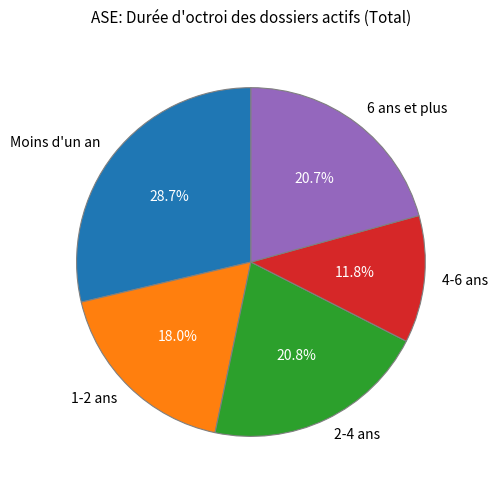

Between 2-4 ans and 4-6 ans, which is larger?

2-4 ans